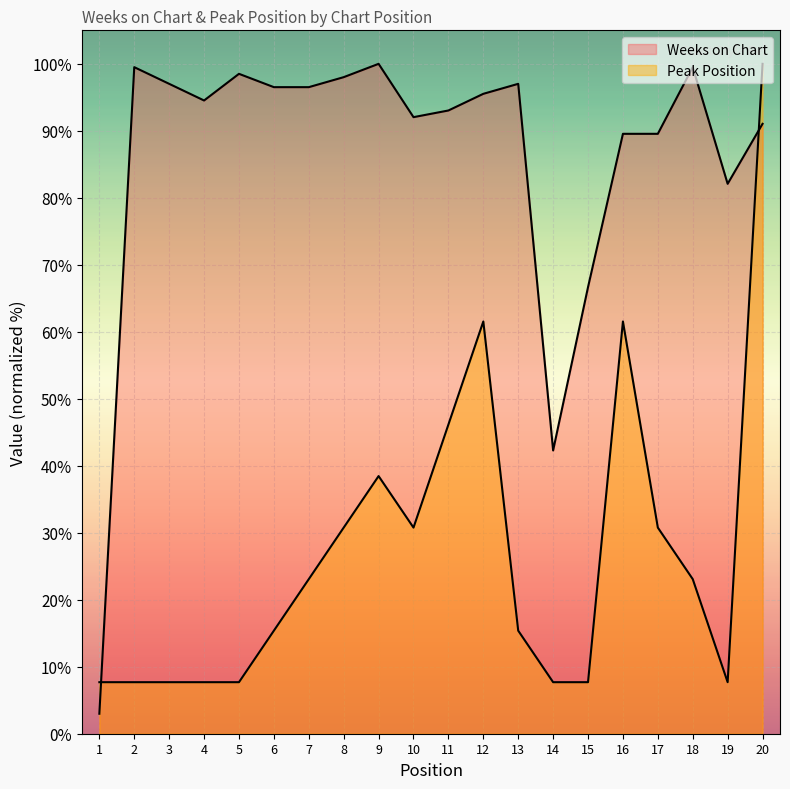

How many data points in Peak Position are less than 23?

10